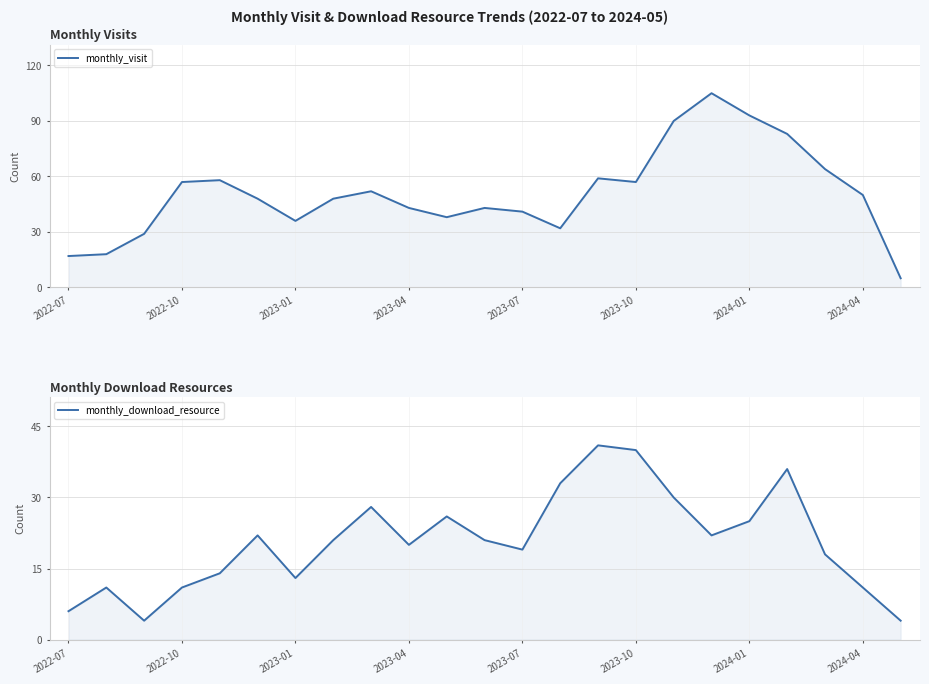

Which has a higher value, 2022-10 or 2024-04?

2022-10